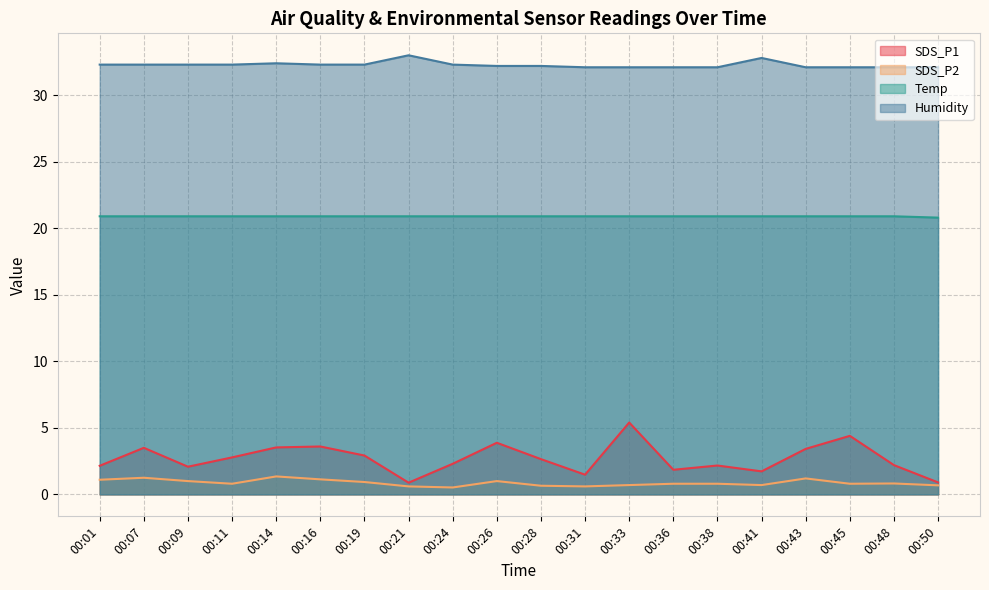

How many interior local peaks does the SDS_P1 series have?

6